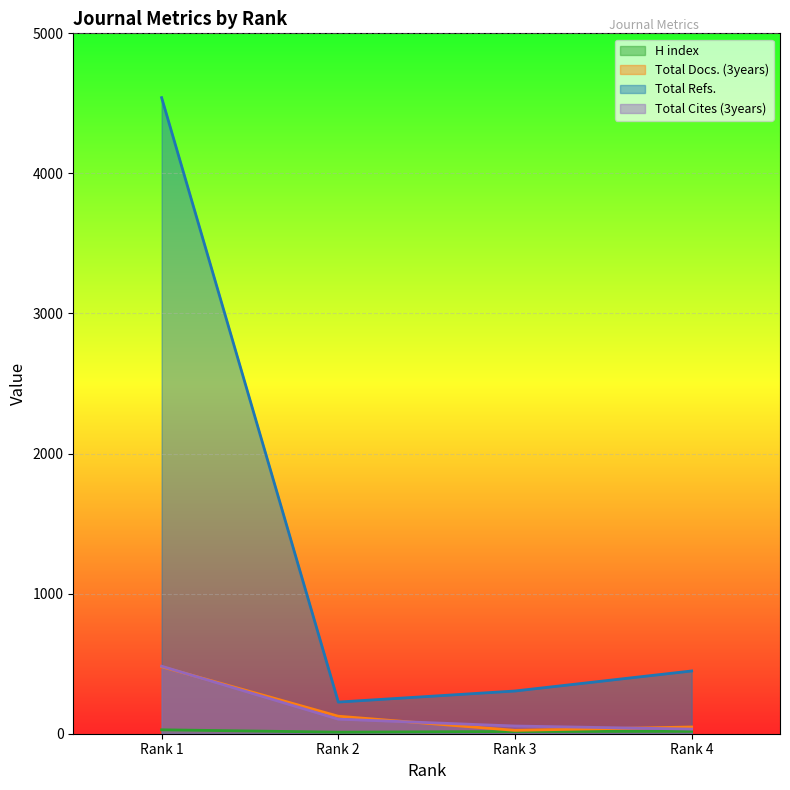

Is the value of Total Cites (3years) at Rank 3 greater than the value of H index at Rank 4?

Yes